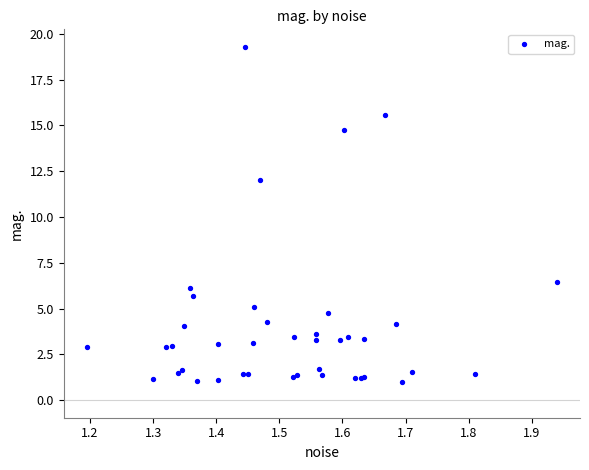

What Y value in the scatter plot is closest to 10?

12.0